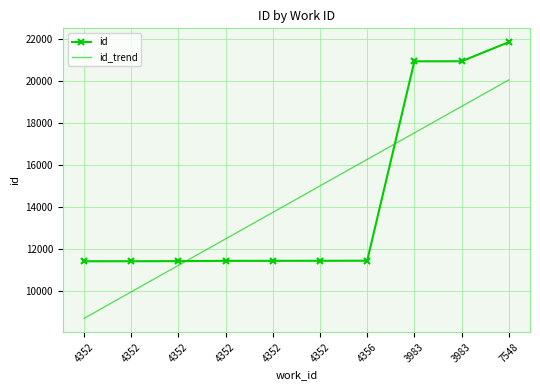

Reading left to right, what are all the values shown in this chart?

id: 4352=11422.0	4352=11423.0	4352=11428.0	4352=11441.0	4352=11442.0	4352=11444.0	4356=11448.0	3983=20929.0	3983=20931.0	7548=21841.0
id_trend: 4352=8706.1	4352=9965.9	4352=11225.6	4352=12485.3	4352=13745.0	4352=15004.8	4356=16264.5	3983=17524.2	3983=18783.9	7548=20043.7